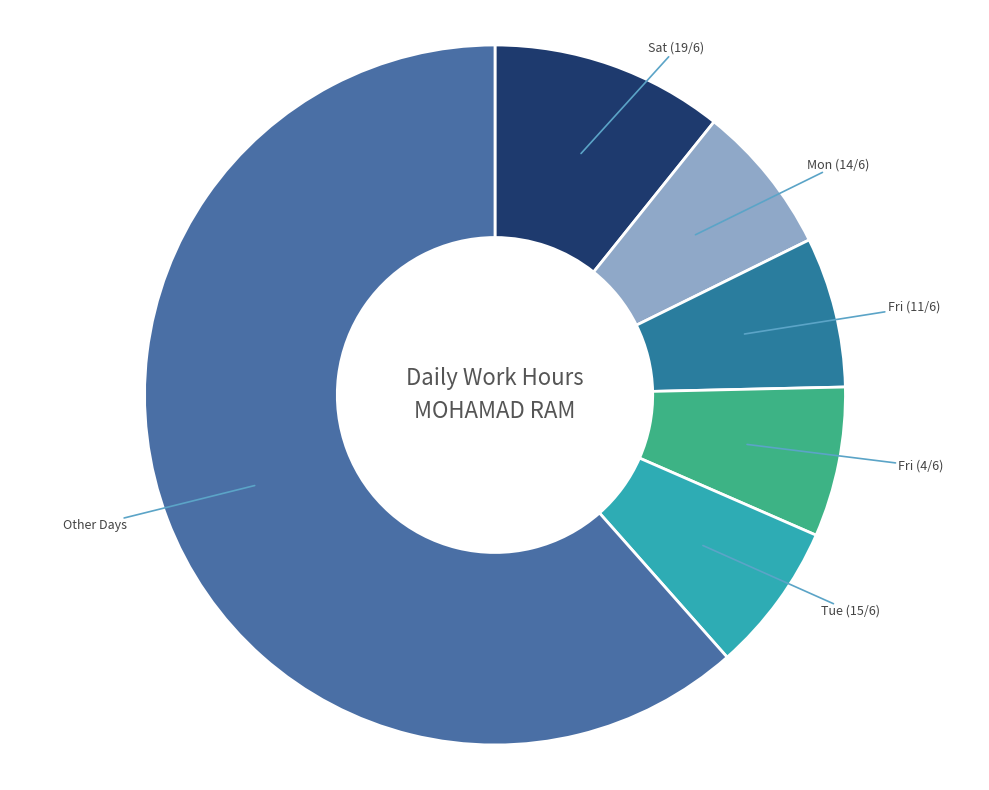

Which category has the biggest portion of the pie?

Other Days